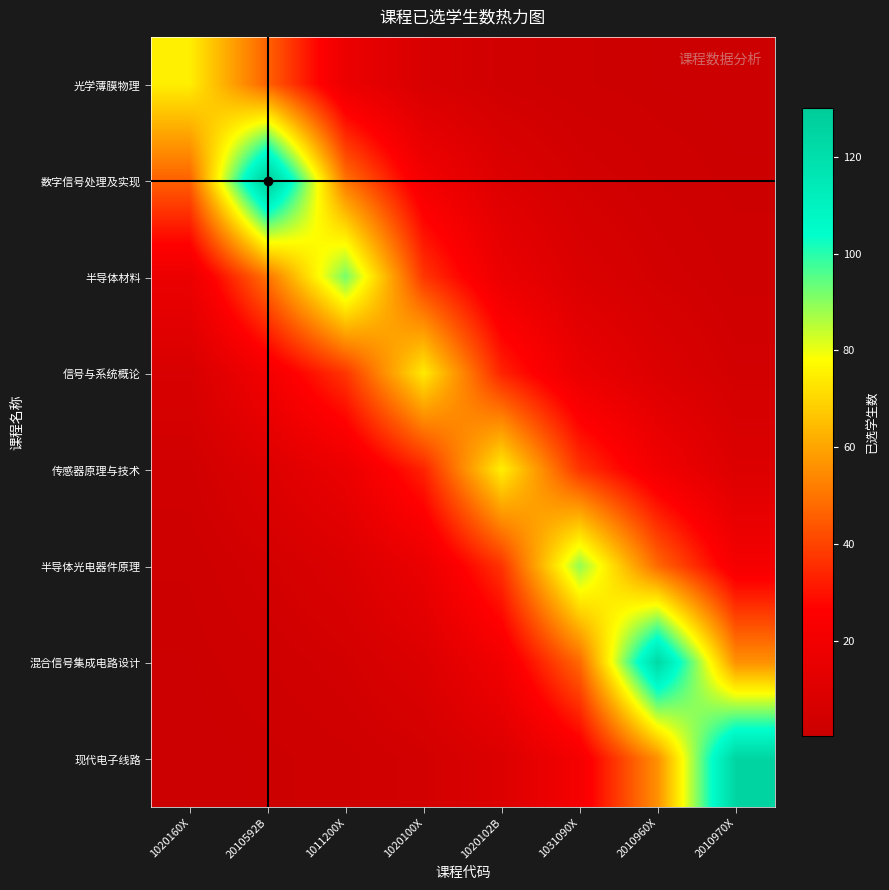

Which label corresponds to the largest value in the chart?

2010592B